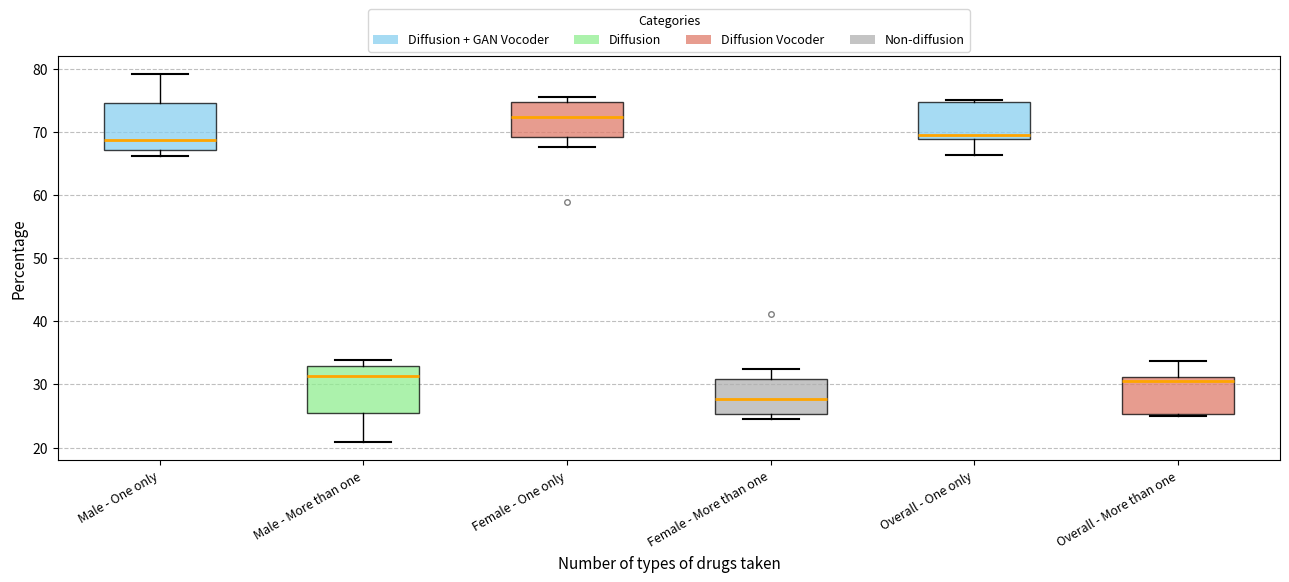

Which box's median line is the lowest?

Female - More than one